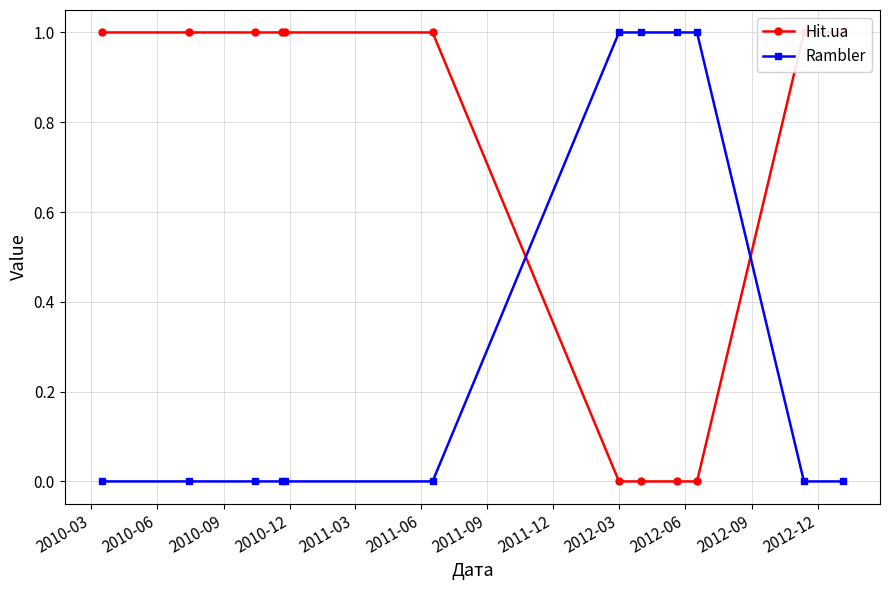

What is the value of the Rambler point at the 10th from the left?

1